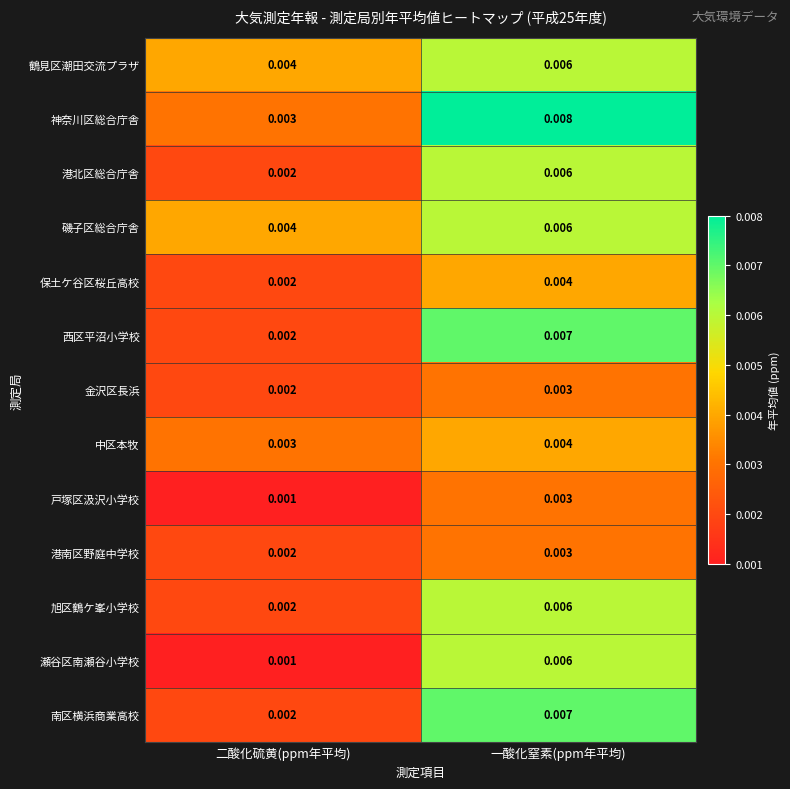

List the labels in order of 旭区鶴ケ峯小学校 value, smallest first.

二酸化硫黄(ppm年平均), 一酸化窒素(ppm年平均)